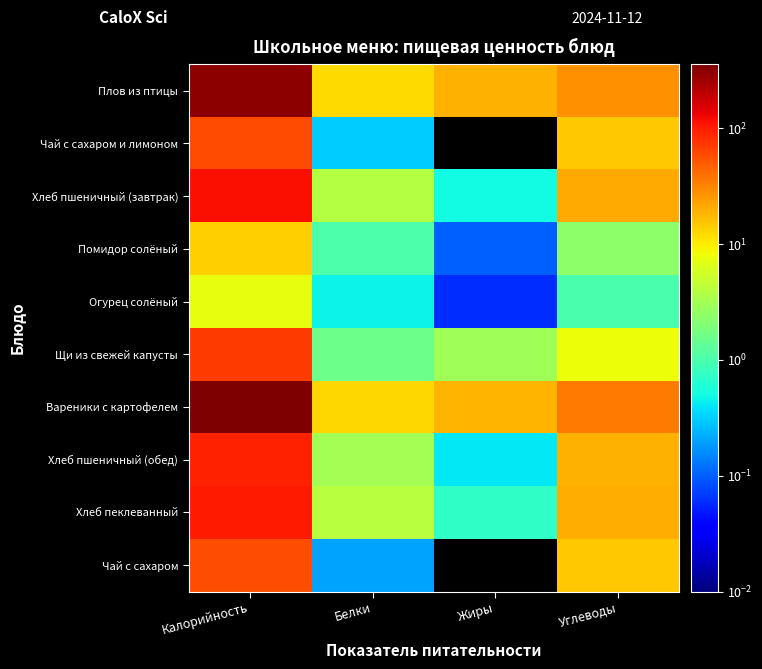

At how many categories does at least one series exceed 190?

1